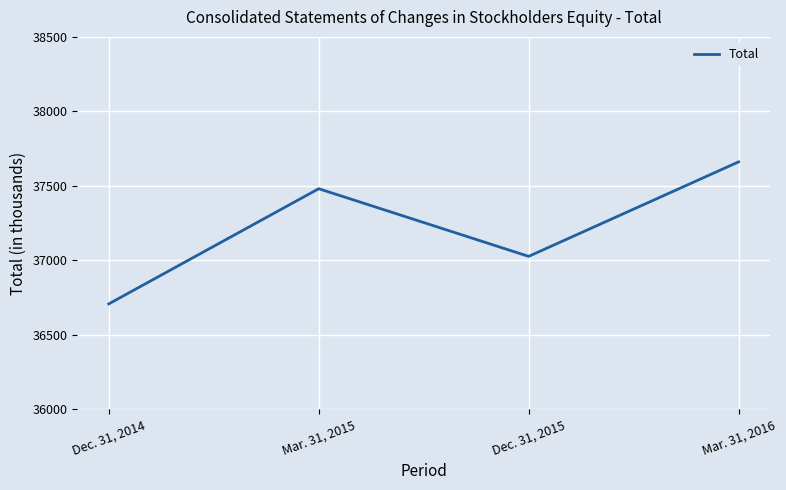

True or false: the data shows 37481 at Mar. 31, 2015.

True